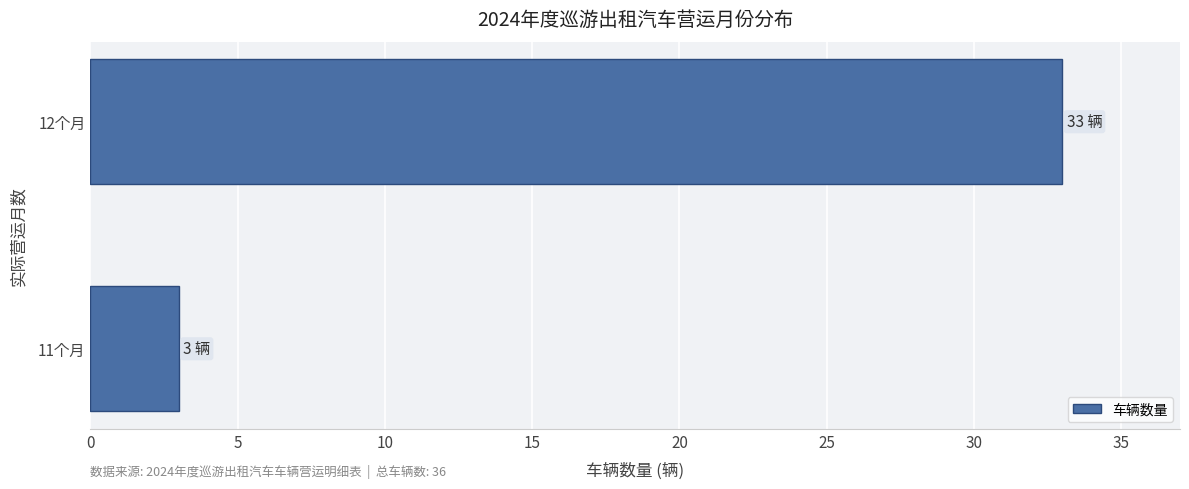

What is the smallest value displayed?

3